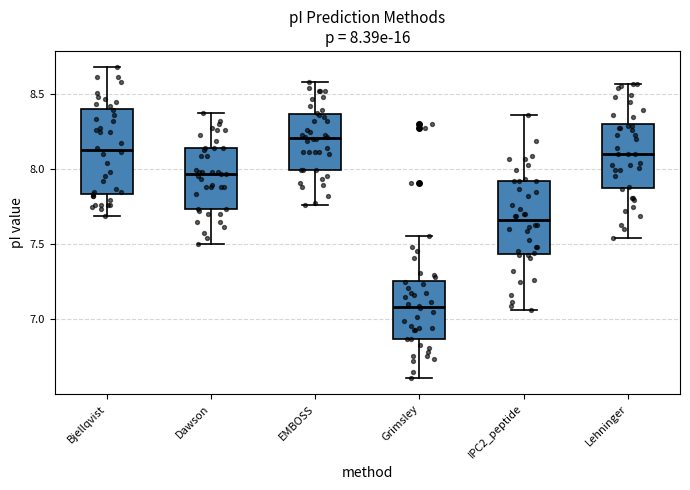

Which box has the lowest median line?

Grimsley